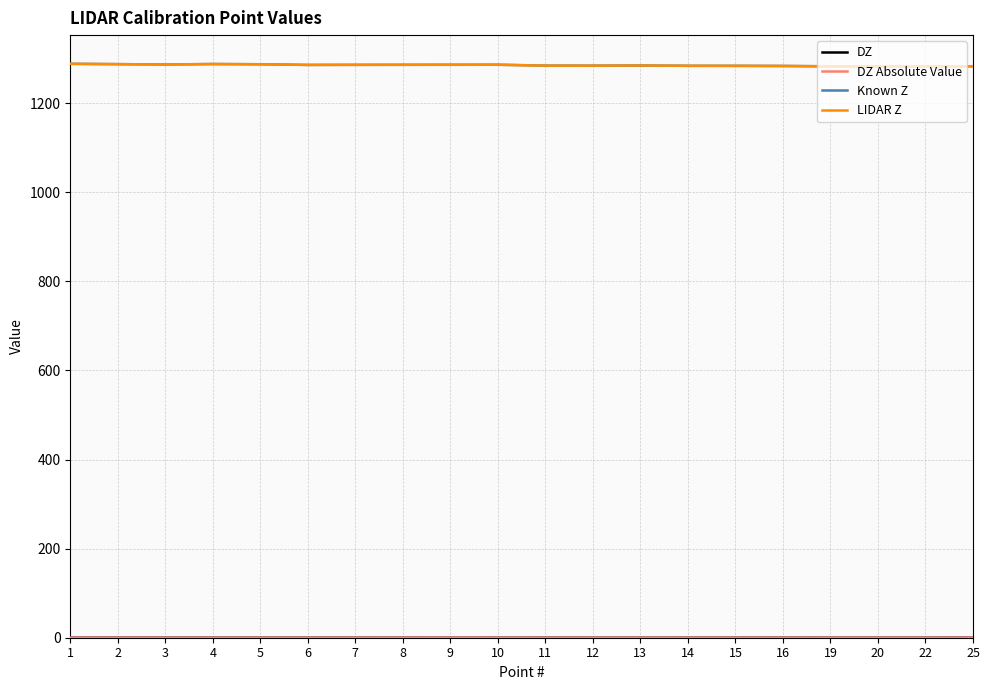

The value of Known Z at 10 is 2228.7. True or false?

False